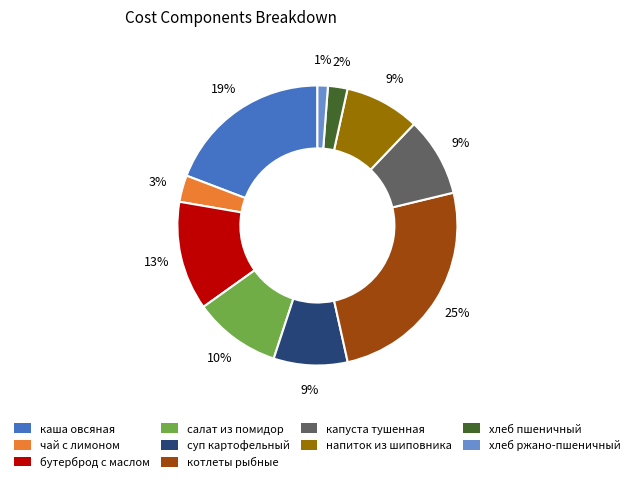

Which category has the smallest portion of the pie?

хлеб ржано-пшеничный